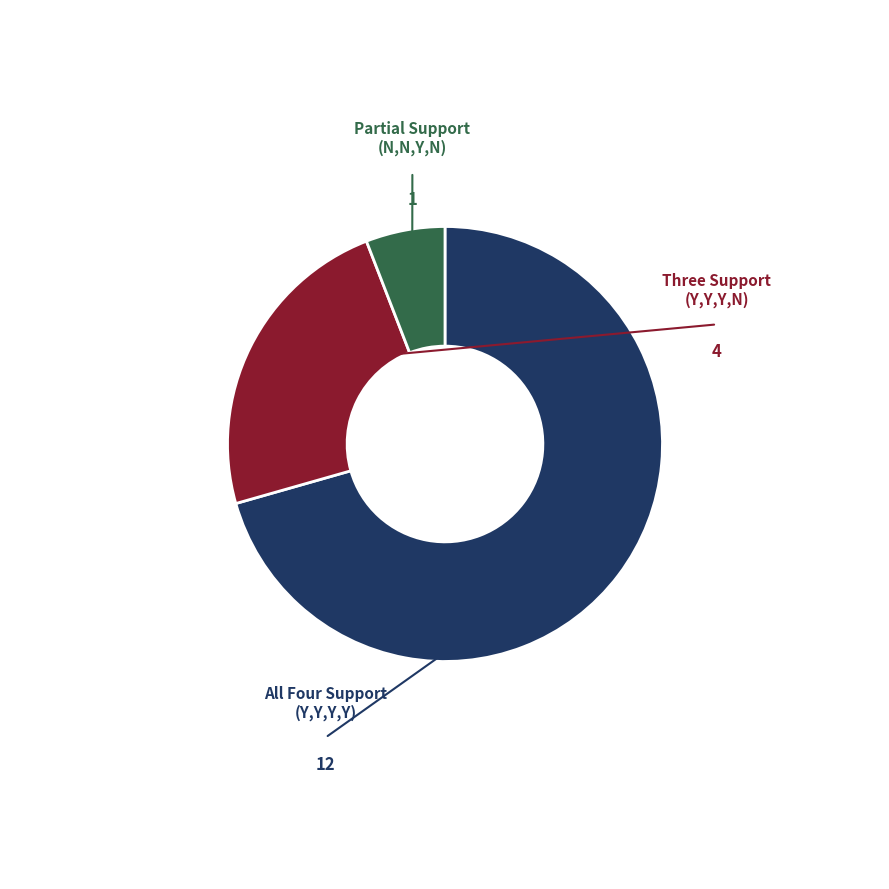

Does any single category account for the majority?

Yes